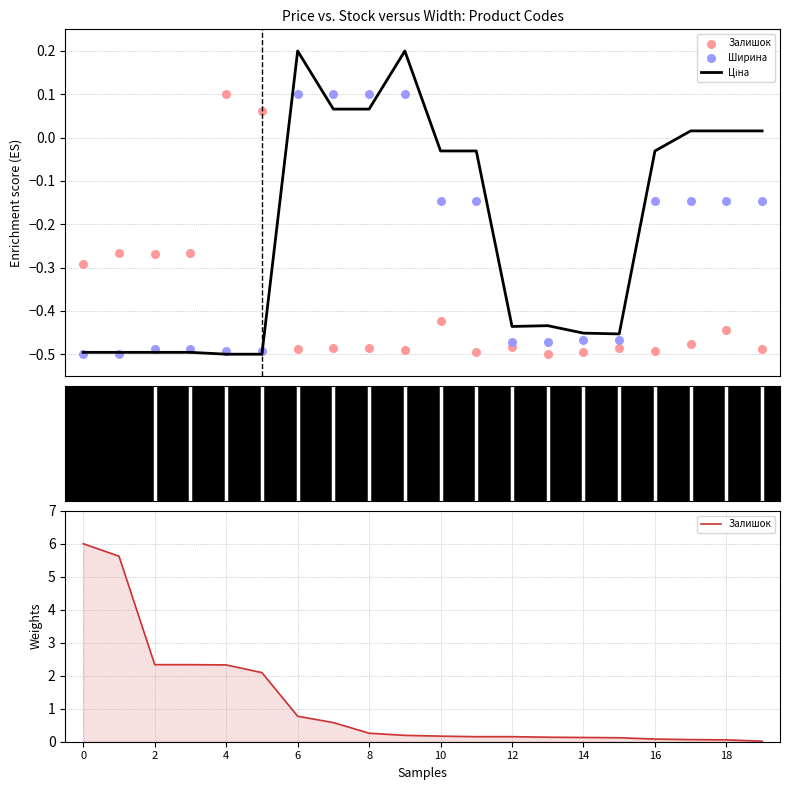

What are all the series names shown in the legend?

Ціна, Залишок, Ширина